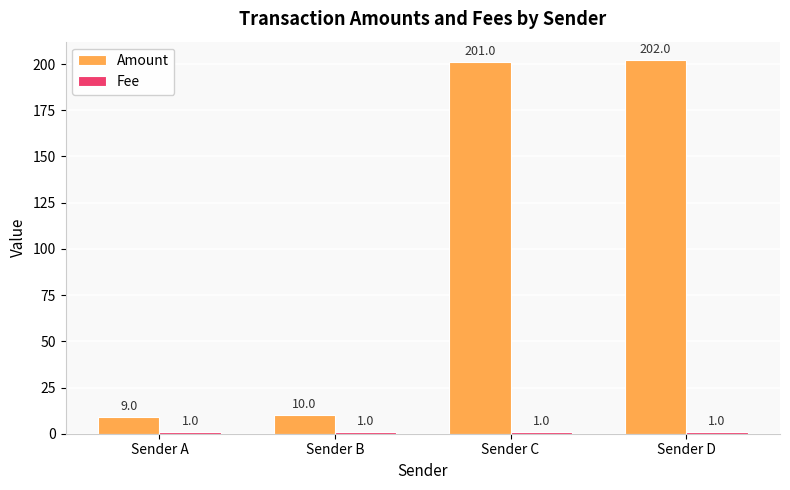

List the labels in order of Amount value, largest first.

Sender D, Sender C, Sender B, Sender A